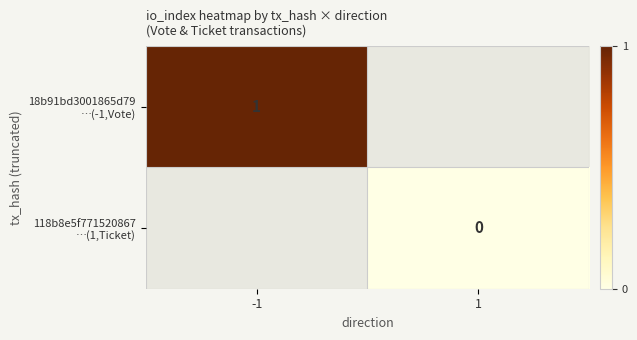

Which series has the largest range (max minus min)?

18b91bd3001865d79 …(-1,Vote)